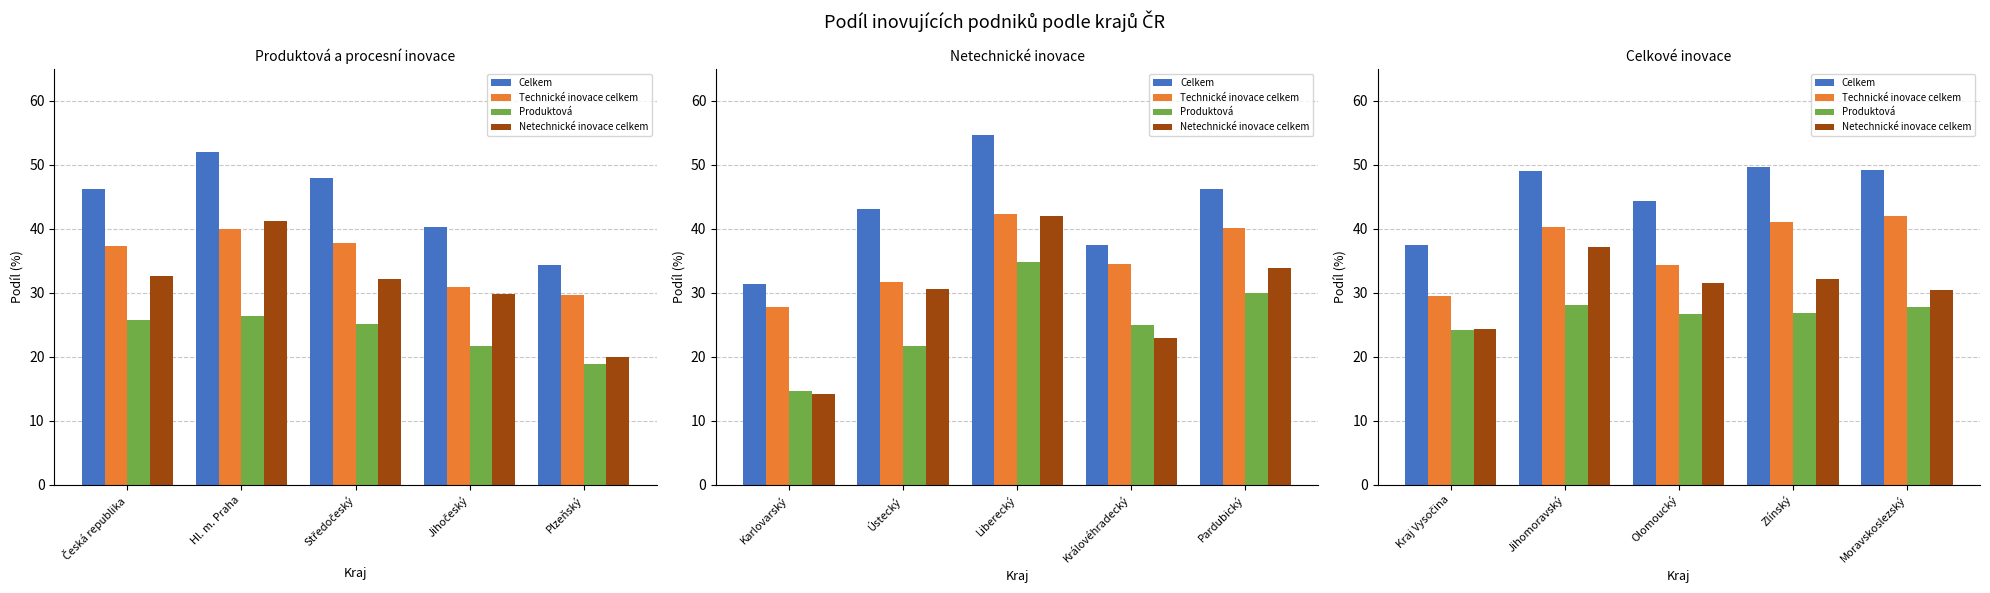

Is it true that Technické inovace celkem equals 16.0 at Zlínský?

False